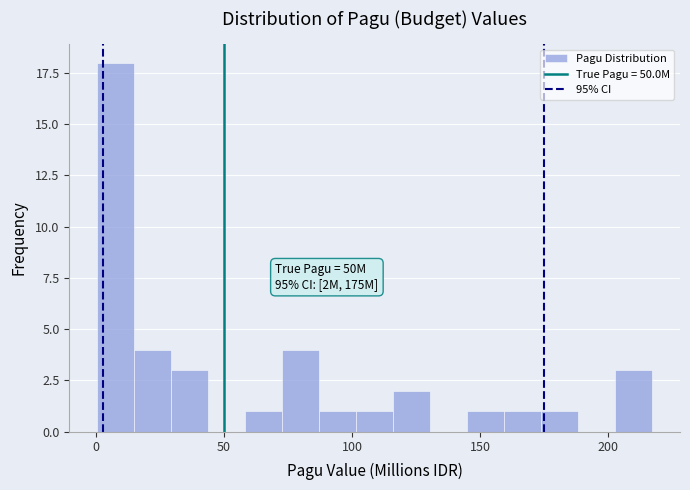

Read against the x-axis, roughly where is the centre of the tallest bar?

10